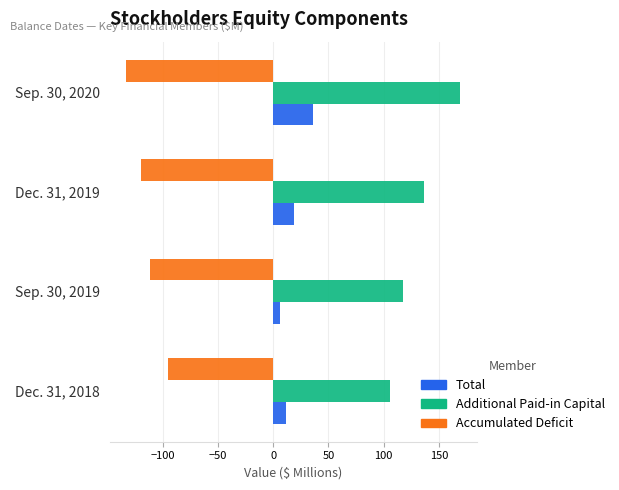

The value of Additional Paid-in Capital at Sep. 30, 2020 is 62.1. True or false?

False